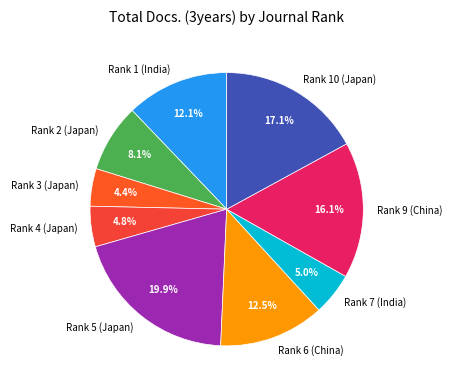

What percentage is the Rank 5 (Japan) slice, to the nearest percent?

20%